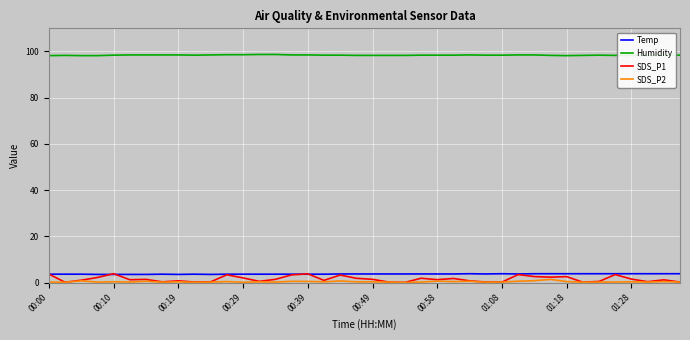

What is the lowest value of the Temp series?

3.6